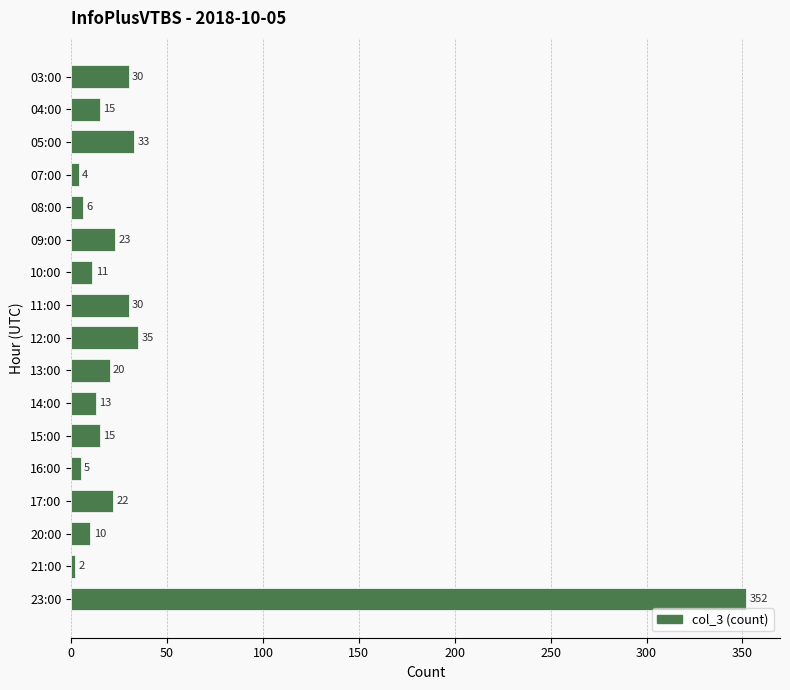

What is the difference between the second highest and minimum values?

33